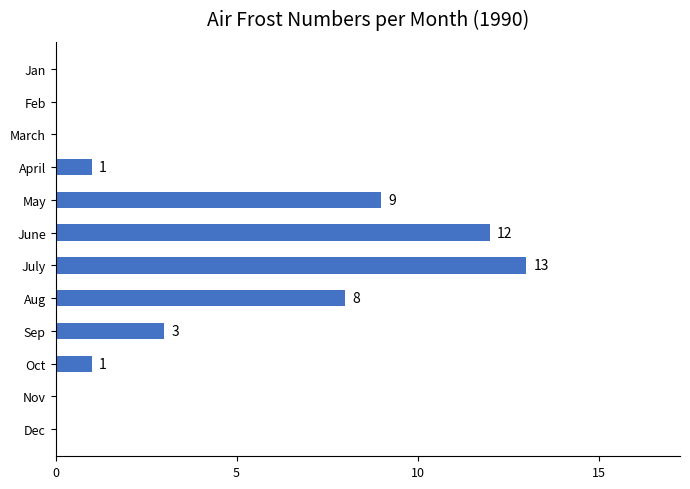

Reading top to bottom, extract all data points from this chart.

Jan=0	Feb=0	March=0	April=1	May=9	June=12	July=13	Aug=8	Sep=3	Oct=1	Nov=0	Dec=0